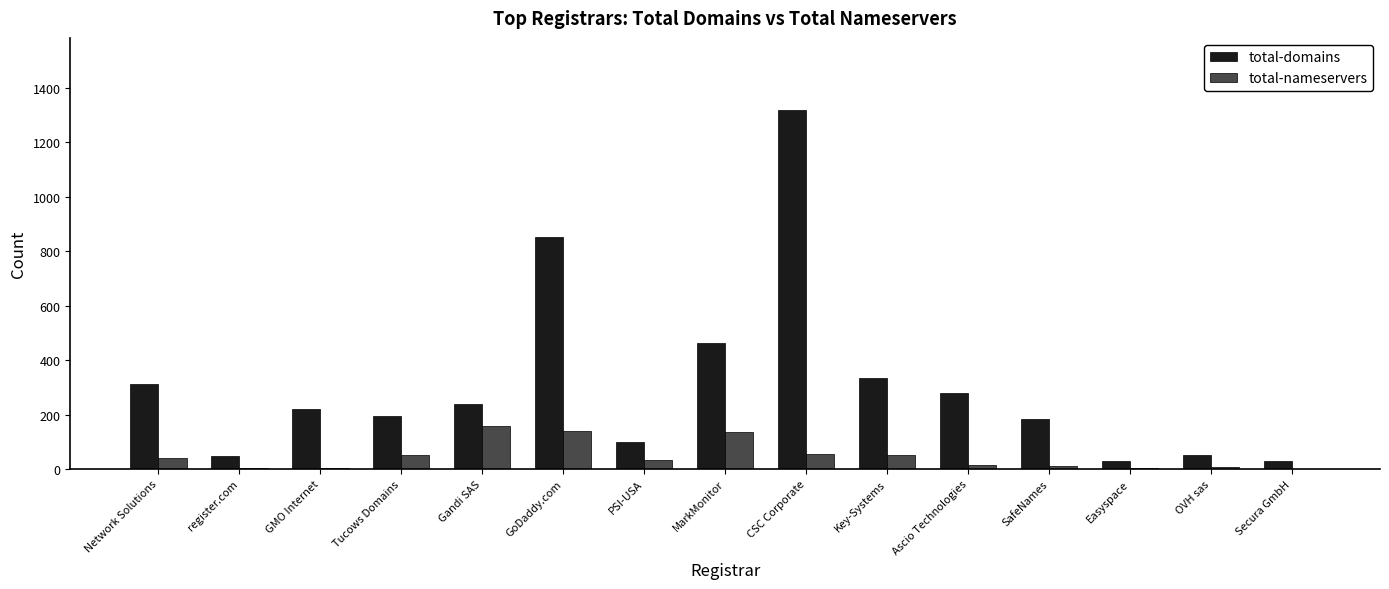

Which series has the largest total across all categories?

total-domains